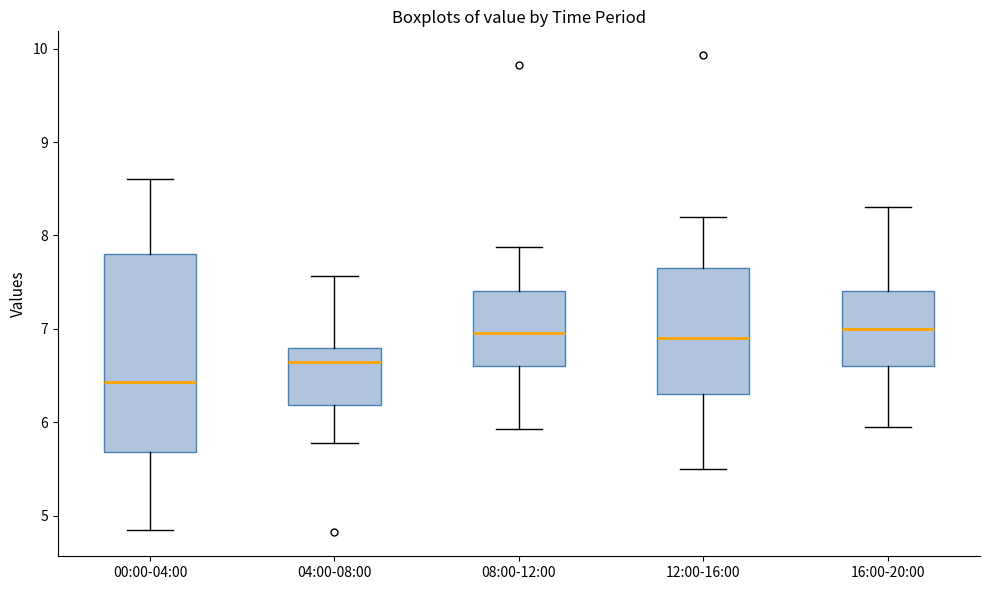

Comparing the boxes themselves (not the whiskers), which one is the tallest?

00:00-04:00